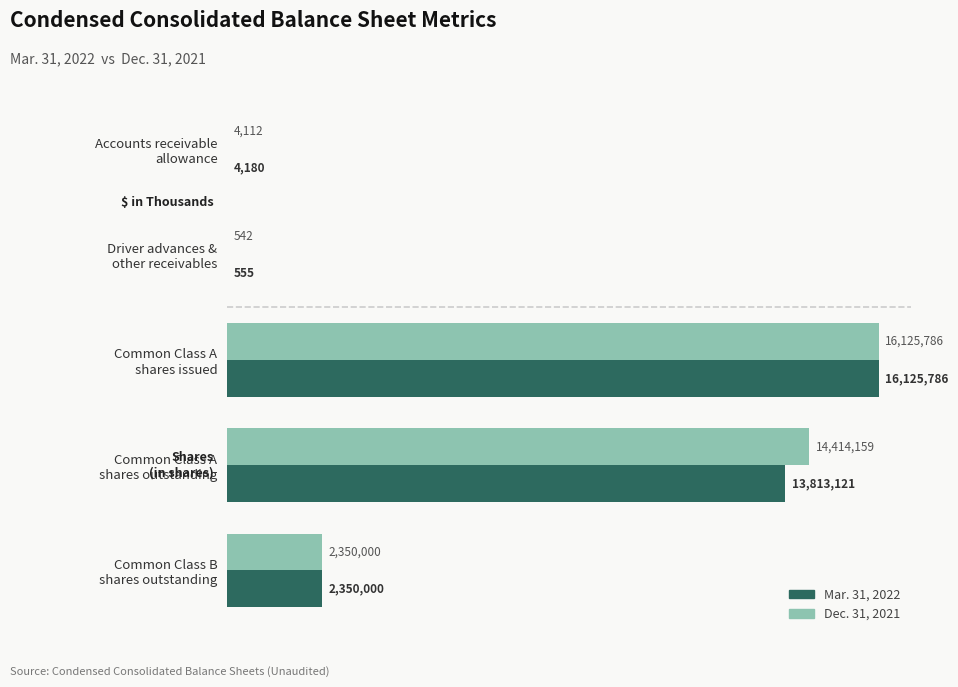

Rank the series by their maximum value, from lowest to highest.

Mar. 31, 2022, Dec. 31, 2021